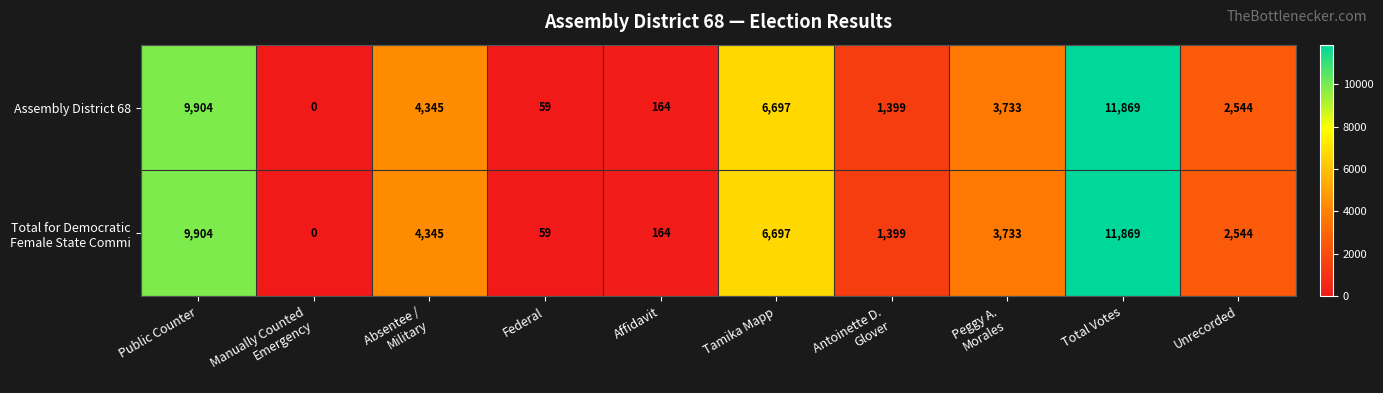

What is the sum of all Assembly District 68 values?

40714